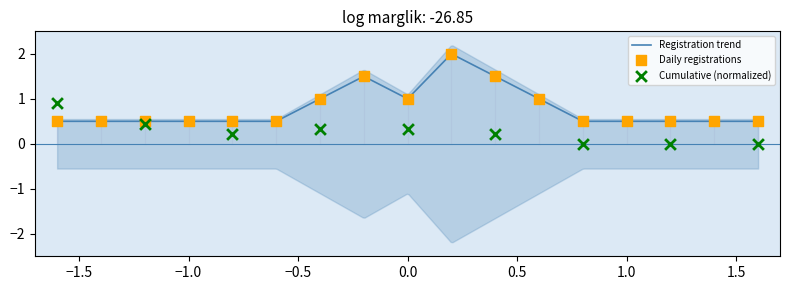

What is the minimum value for Registration trend?

0.5